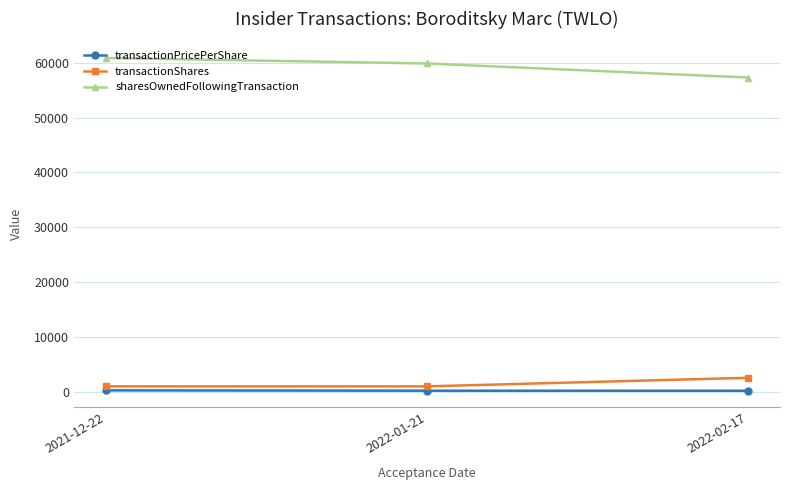

What is the spread (max minus min) of values at 2022-01-21?

59667.8